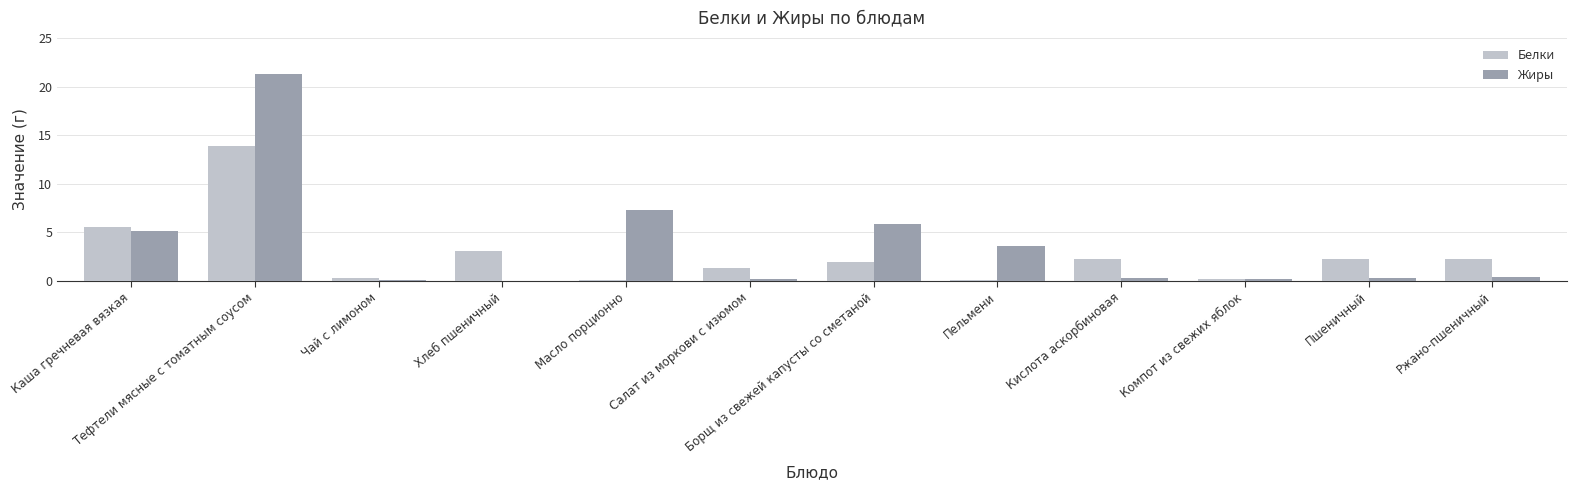

Which series changed the most between Хлеб пшеничный and Борщ из свежей капусты со сметаной?

Жиры